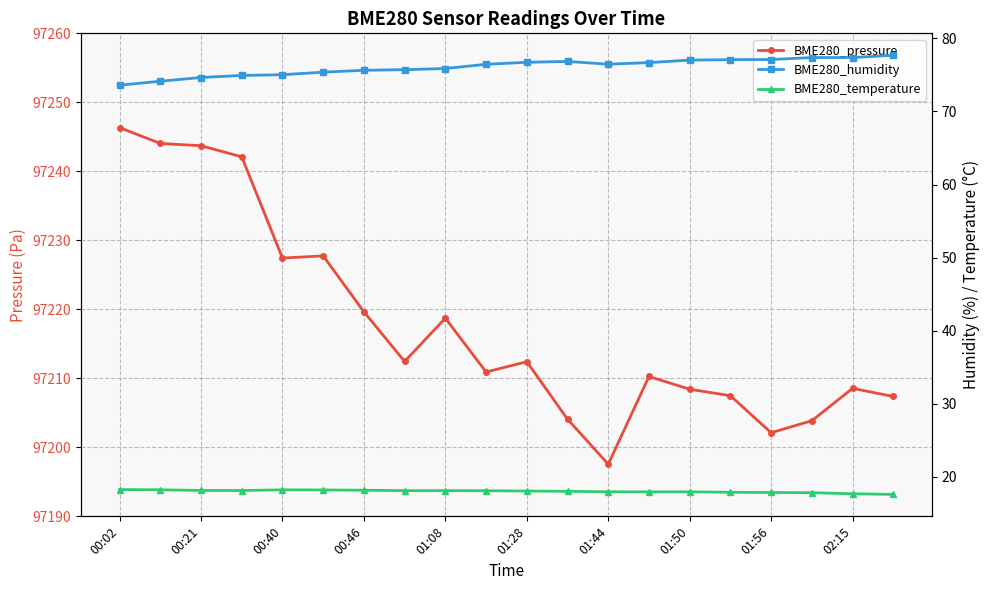

How many data points in BME280_temperature are less than 18?

8